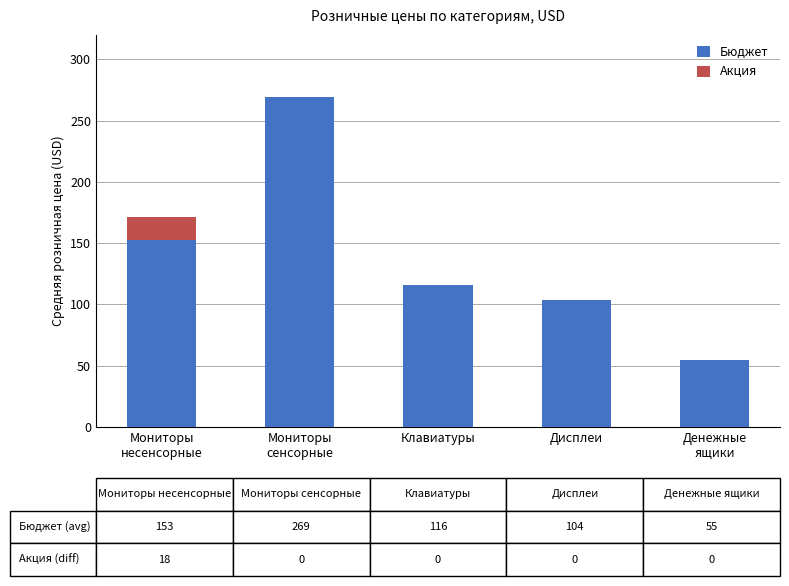

What is the highest value of the Бюджет series?

269